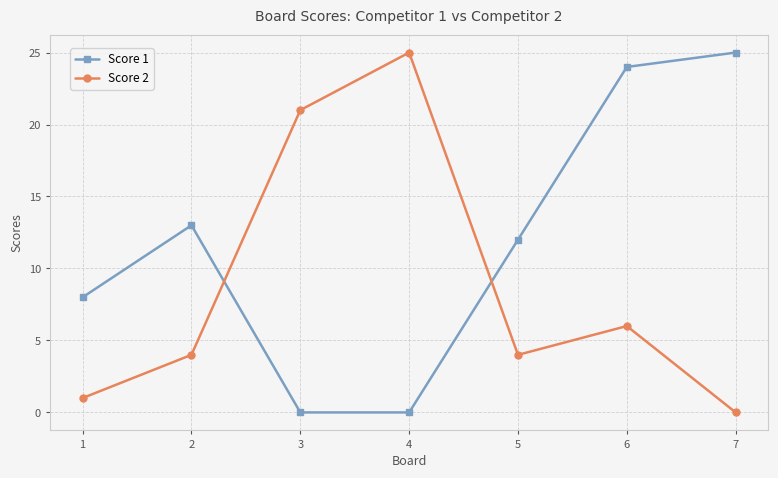

Which series ends up on top after the final intersection of Score 2 and Score 1?

Score 1